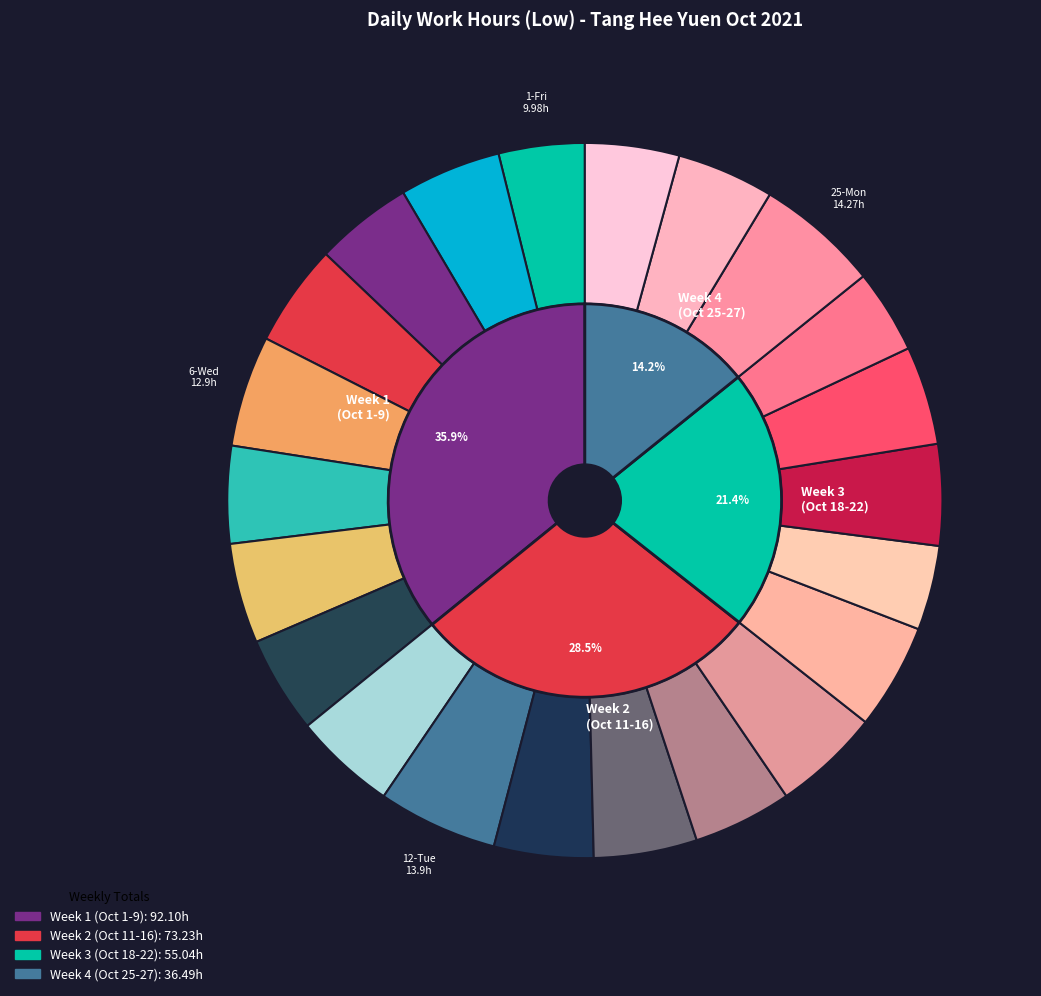

Is it true that 21-Thu is 4% of the pie?

True